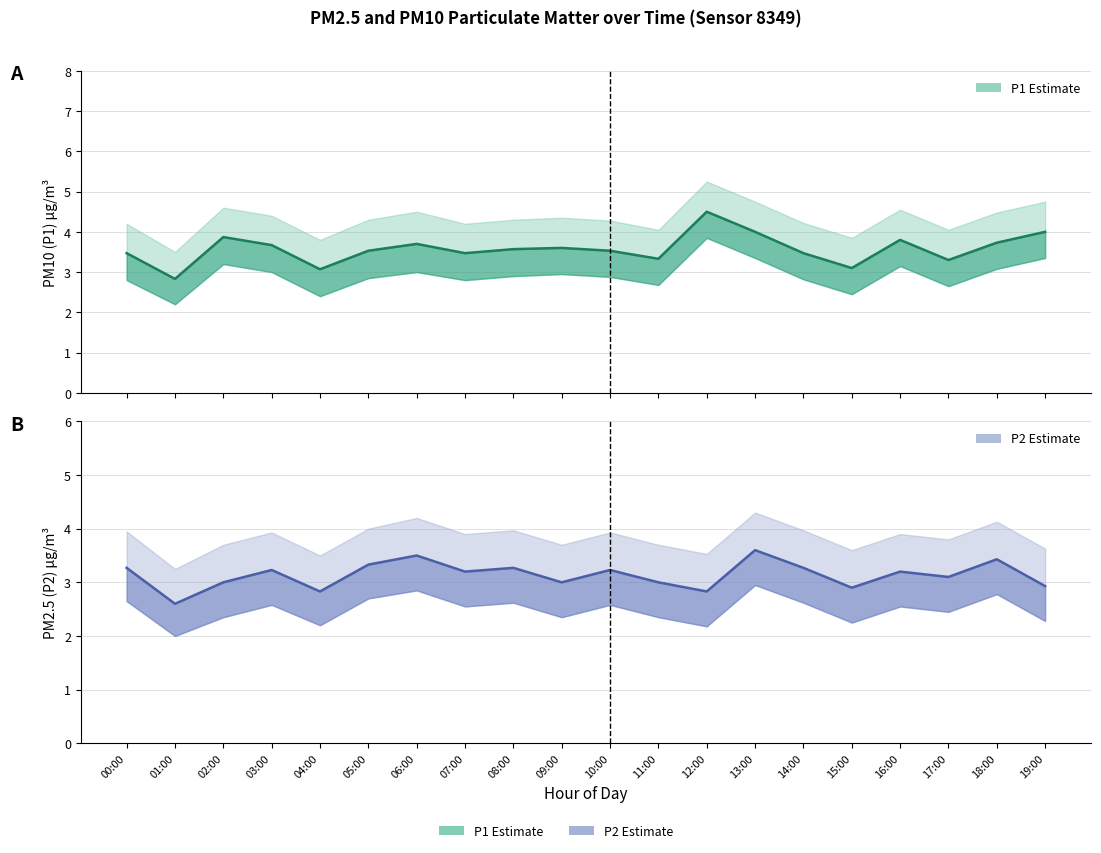

At which label does P1 (estimate) reach its peak?

12:00